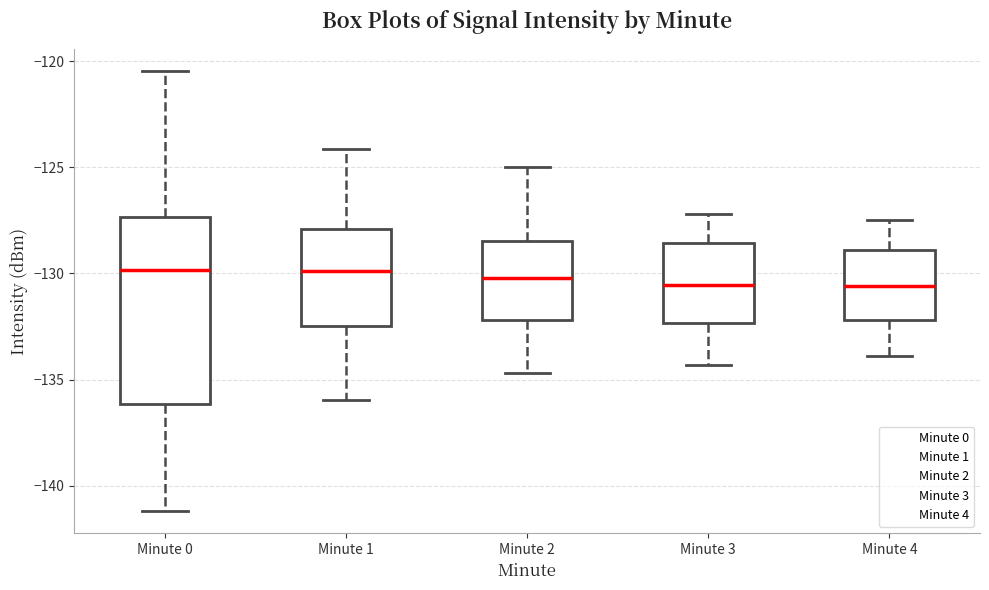

Where does the upper whisker of the box for Minute 0 end on the y-axis? The values are not printed on the chart, so give them approximately, as read against the axis.

-120.5